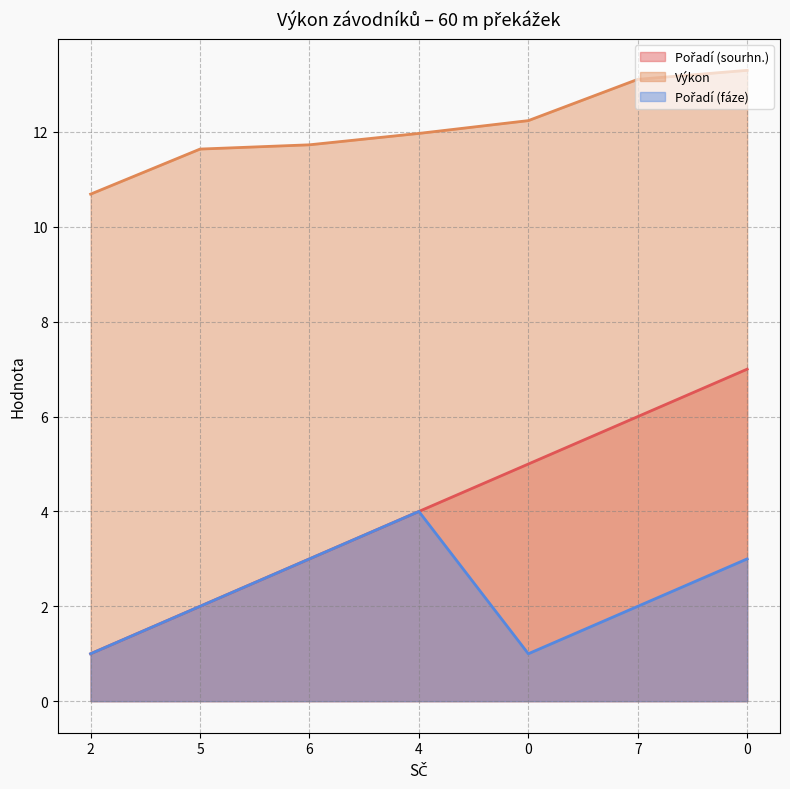

The Pořadí (sourhn.) series shows 5.0 at 0. True or false?

True